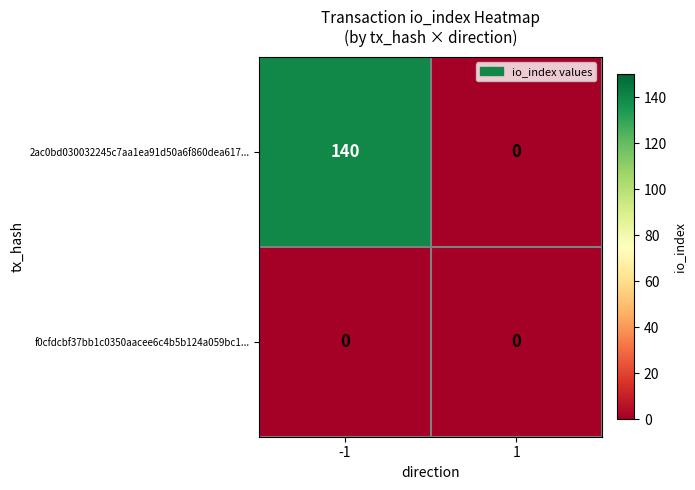

Reading left to right, transcribe all the data shown in this chart.

2ac0bd030032245c7aa1ea91d50a6f860dea617...: -1=140	1=0
f0cfdcbf37bb1c0350aacee6c4b5b124a059bc1...: -1=0	1=0